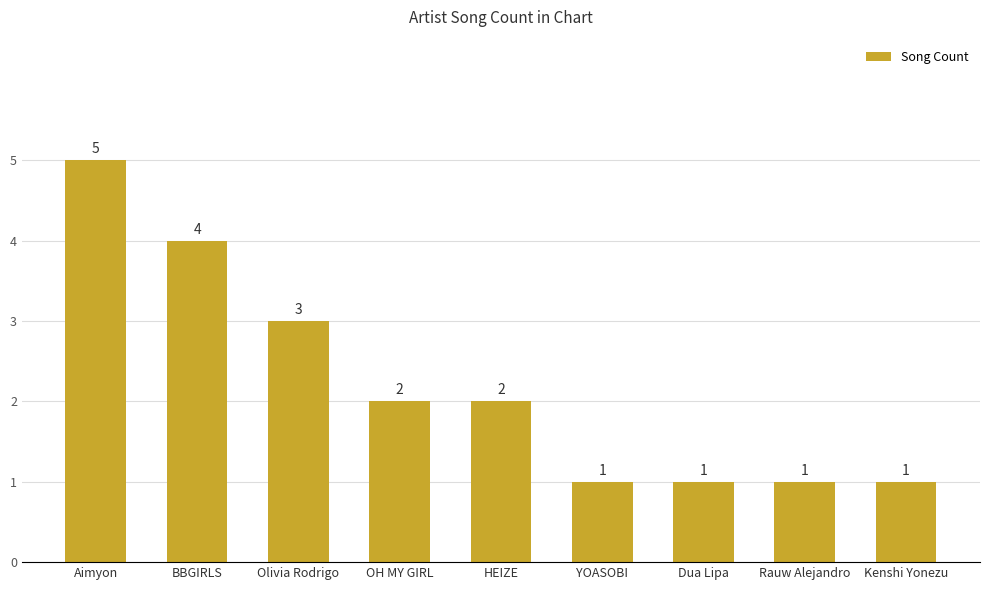

How many data points does each series have?

9